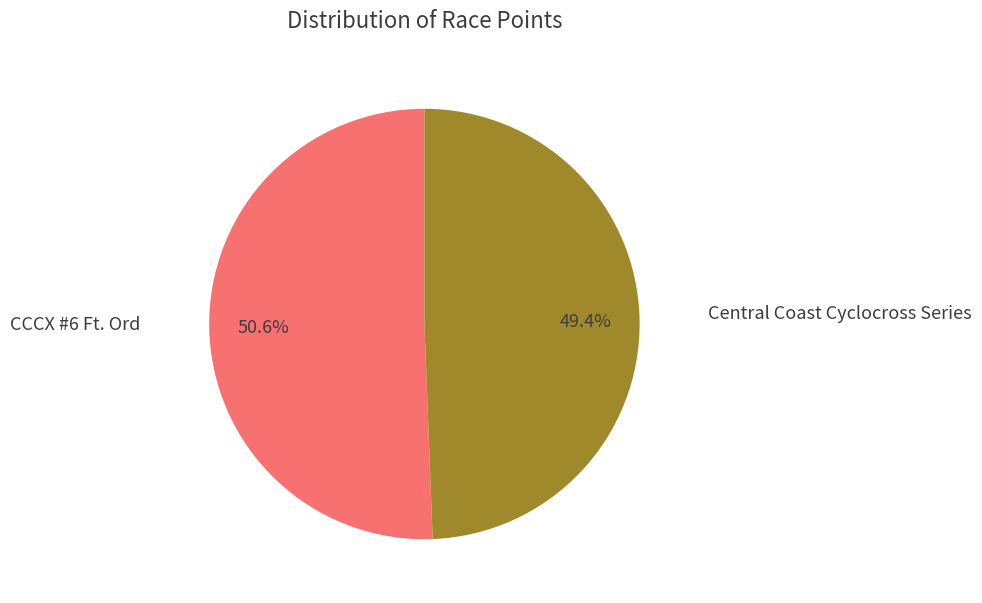

To the nearest percent, what is the average slice percentage?

50%